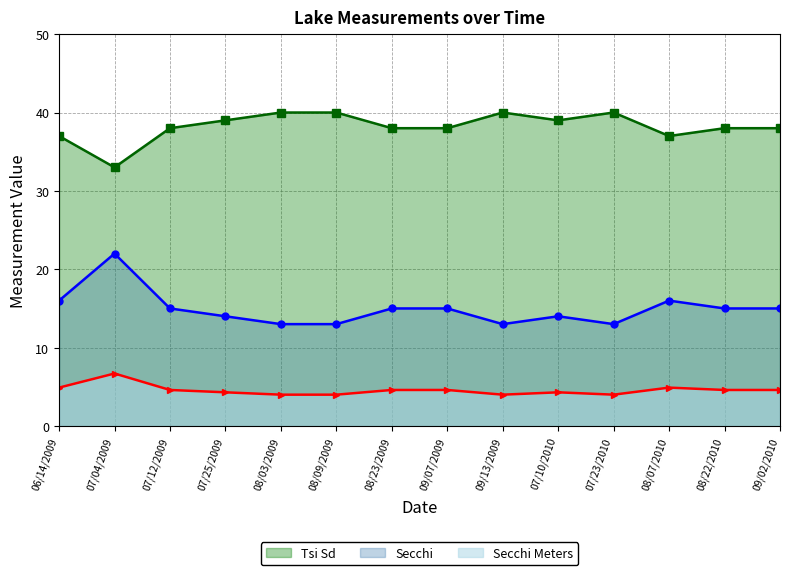

At which category does Secchi reach its first local valley?

09/13/2009